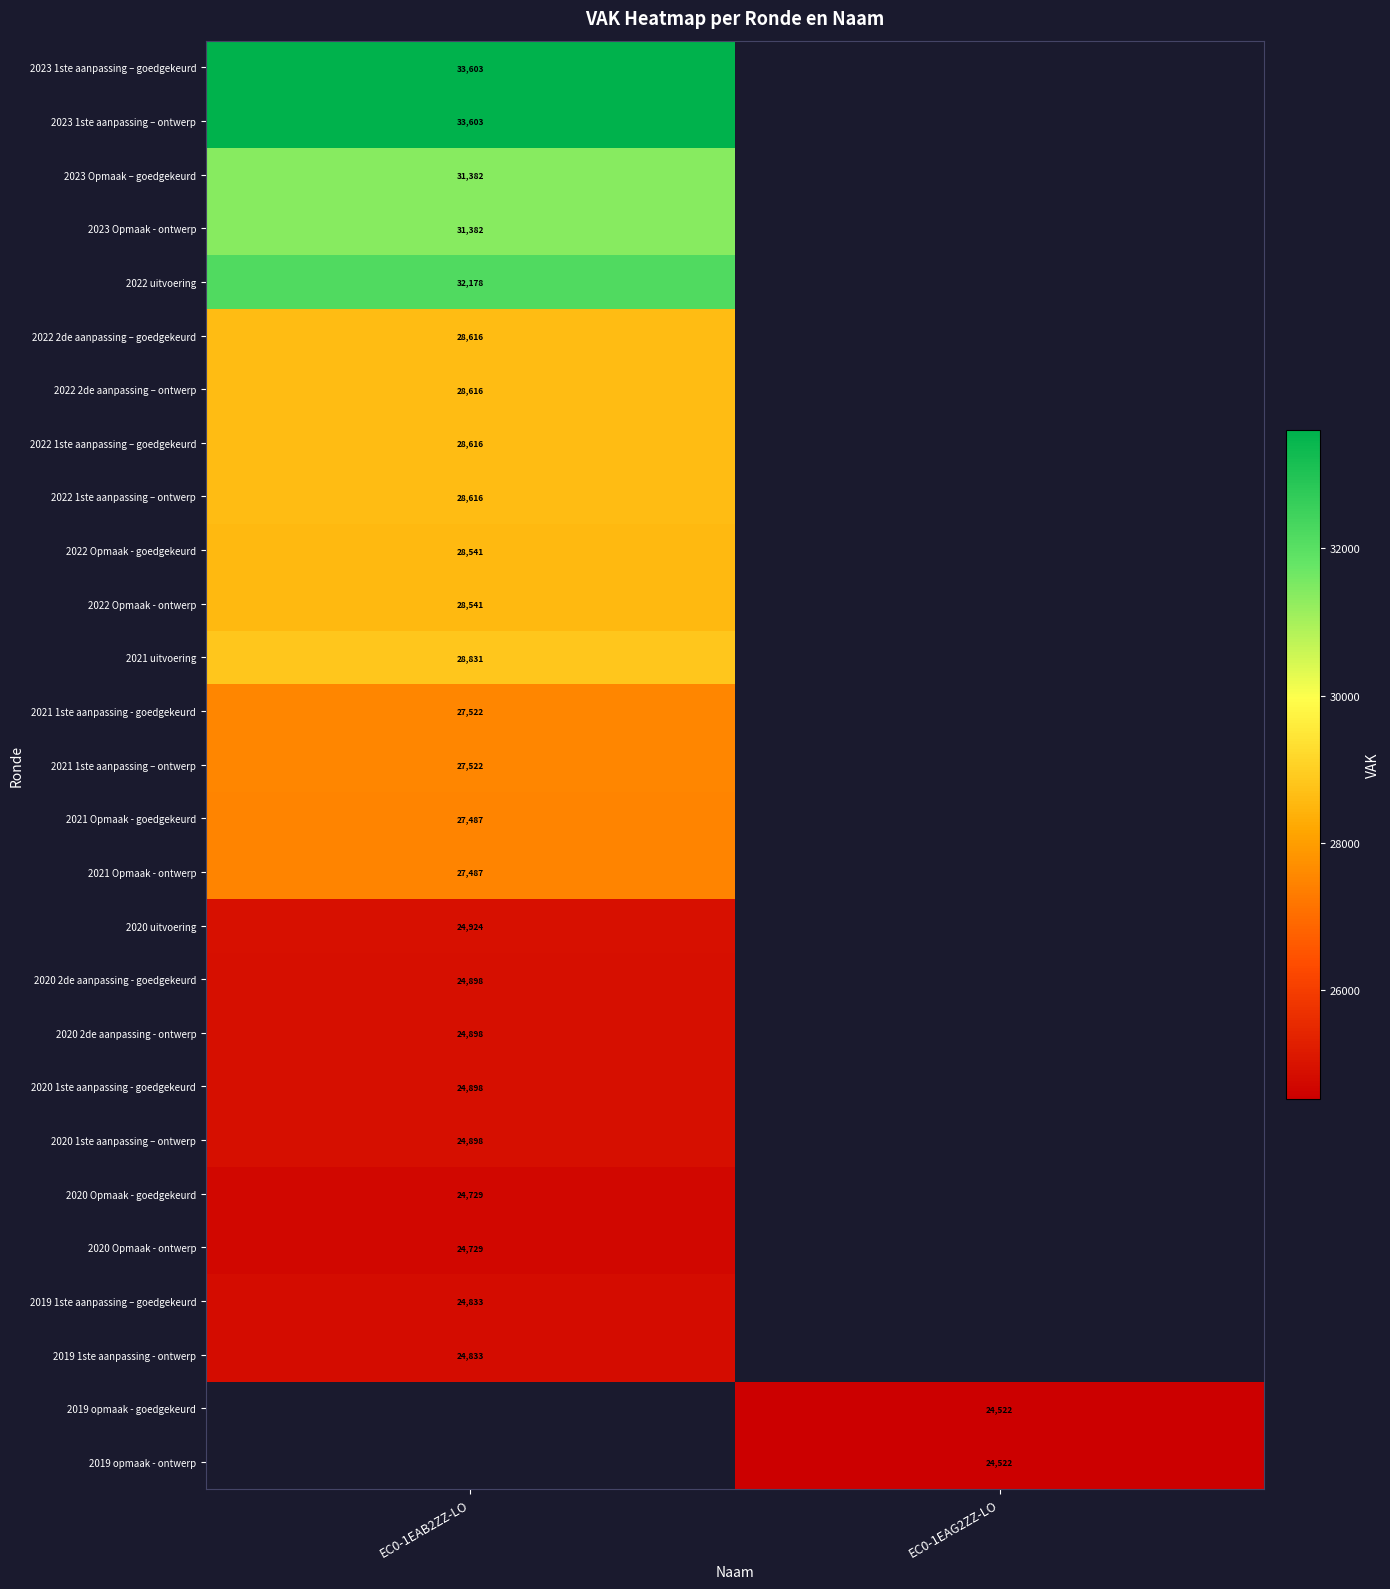

True or false: 2022 uitvoering has a value of 18558 at EC0-1EAB2ZZ-LO.

False